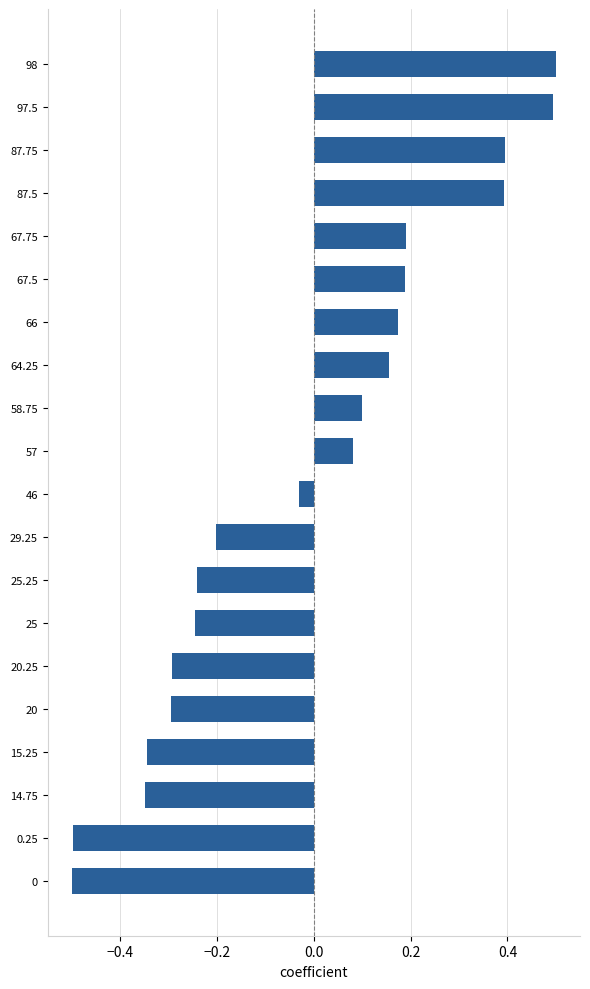

What is the smallest value displayed?

-0.5